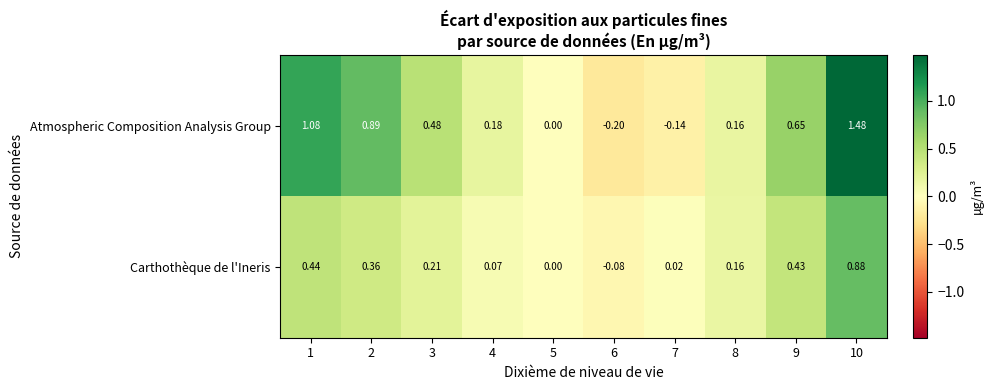

At 4, list the series in order from smallest to largest.

Carthothèque de l'Ineris, Atmospheric Composition Analysis Group